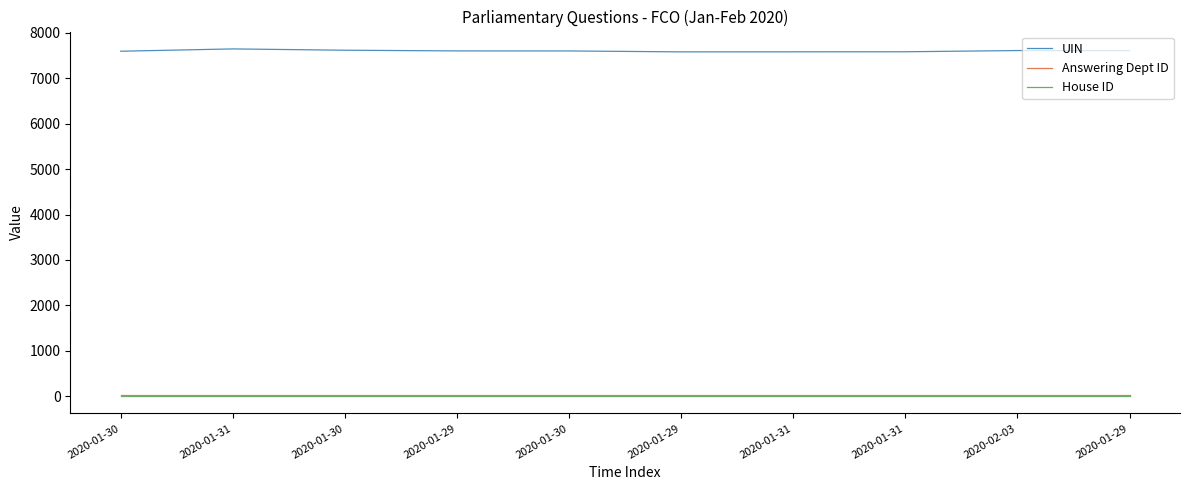

What are all the series names shown in the legend?

UIN, Answering Dept ID, House ID